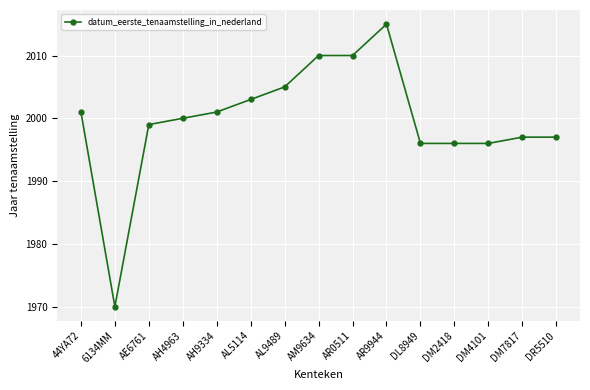

The chart shows a value of 3571 at AH9334. True or false?

False